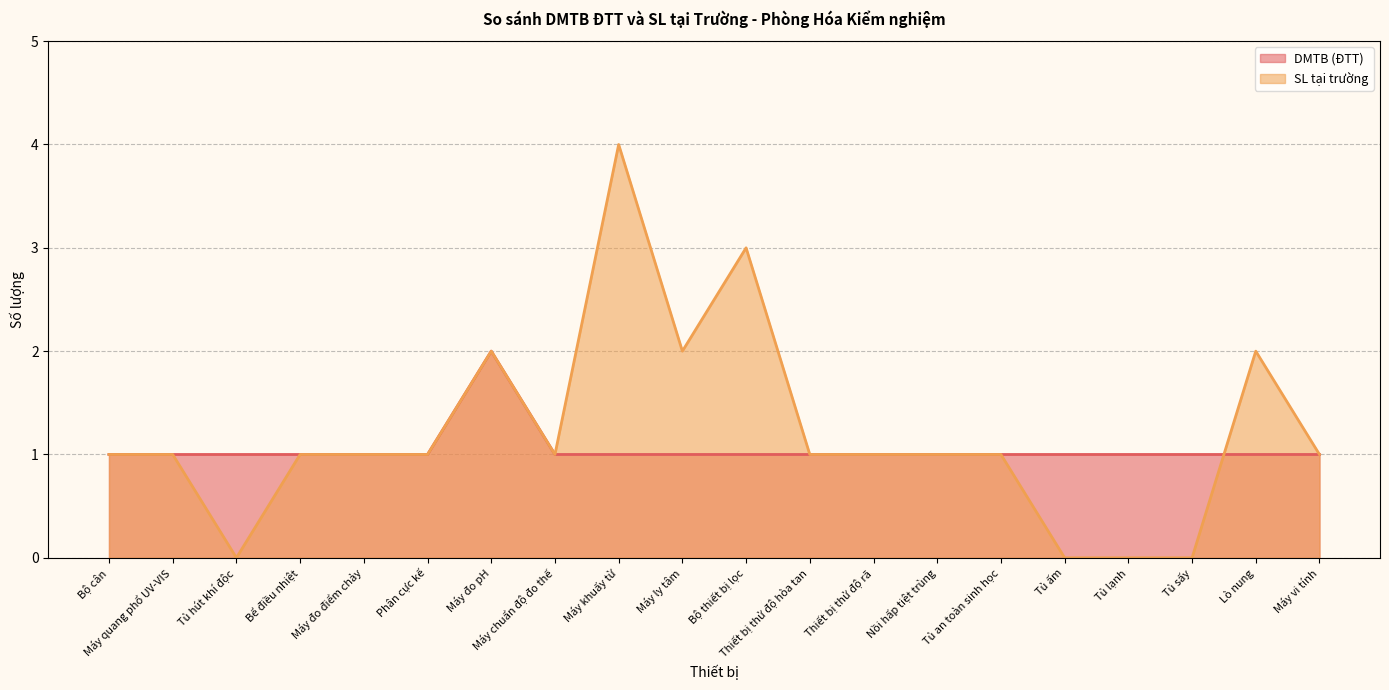

Is it true that DMTB (ĐTT) equals 1 at Bộ thiết bị lọc?

False